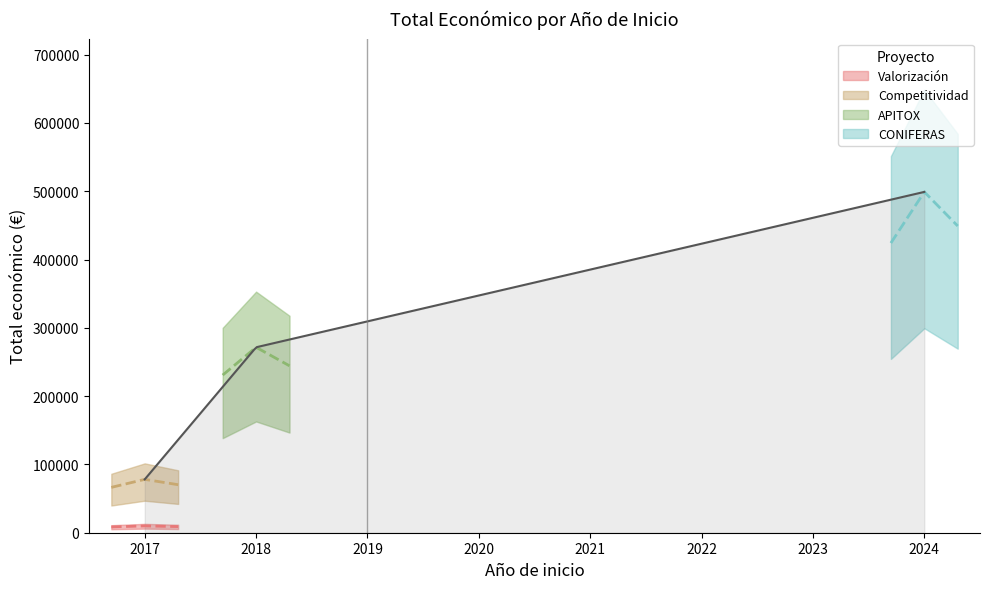

Read the value at 2017, to the nearest 10.

9980